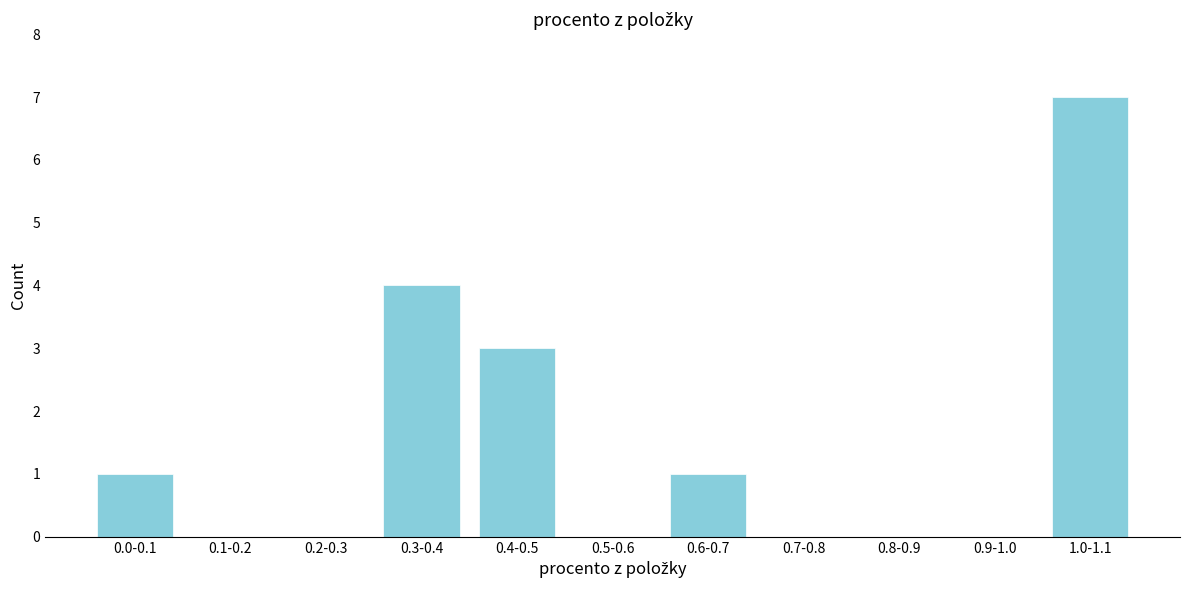

Reading left to right, extract all data points from this chart.

0.0-0.1=1	0.1-0.2=0	0.2-0.3=0	0.3-0.4=4	0.4-0.5=3	0.5-0.6=0	0.6-0.7=1	0.7-0.8=0	0.8-0.9=0	0.9-1.0=0	1.0-1.1=7